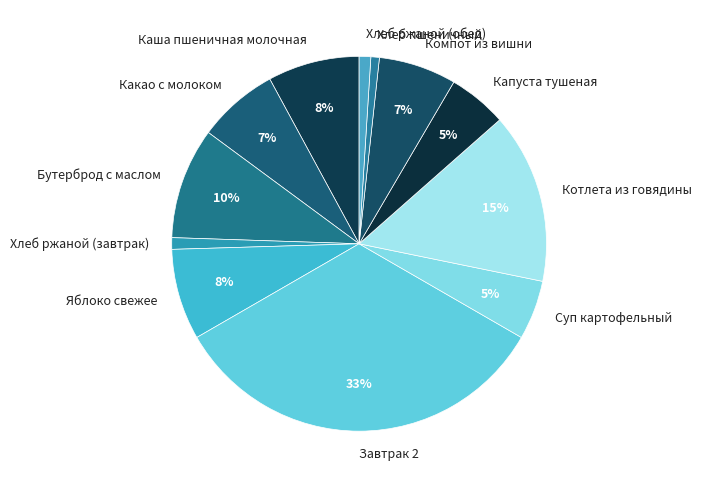

How many slices are in this pie chart?

12